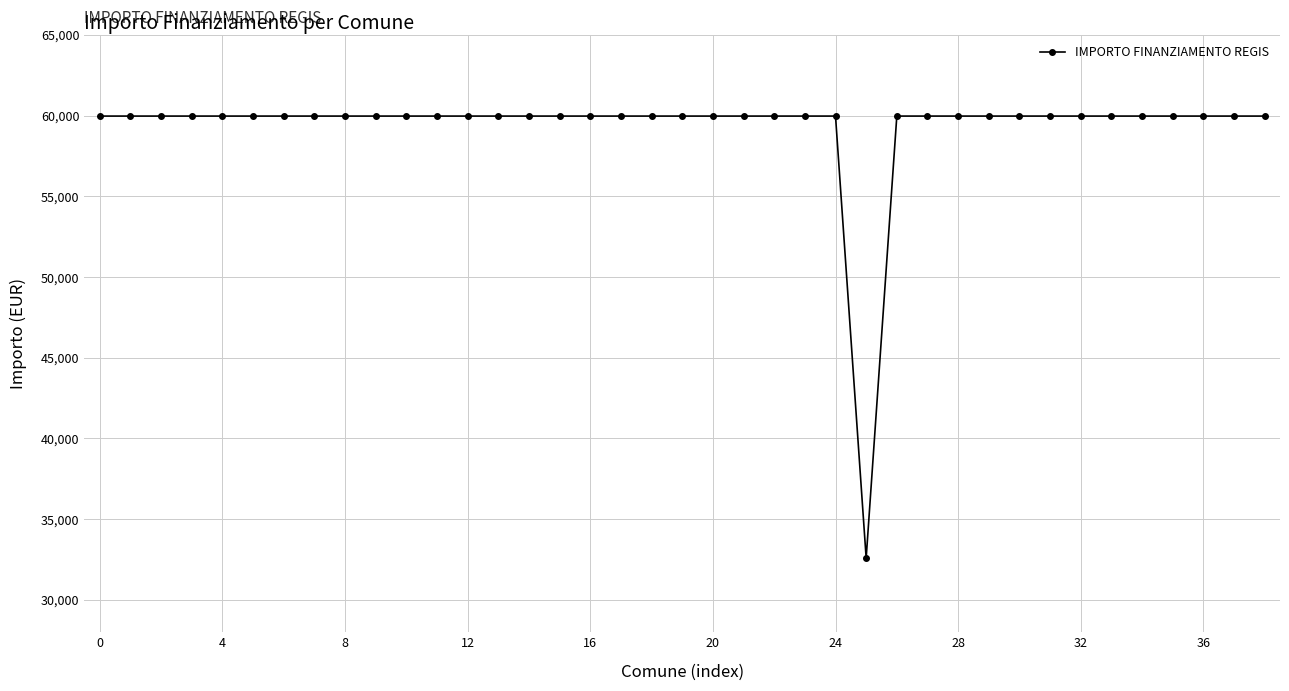

What is the value of the 27th point from the left?

59966